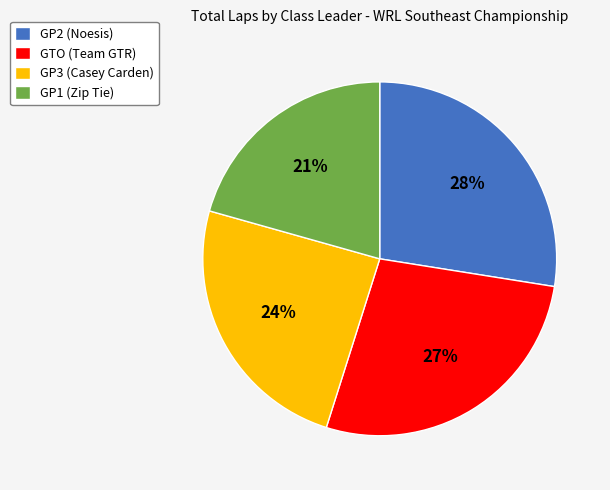

Combined, do GTO (Team GTR) and GP3 (Casey Carden) account for over 50%?

Yes